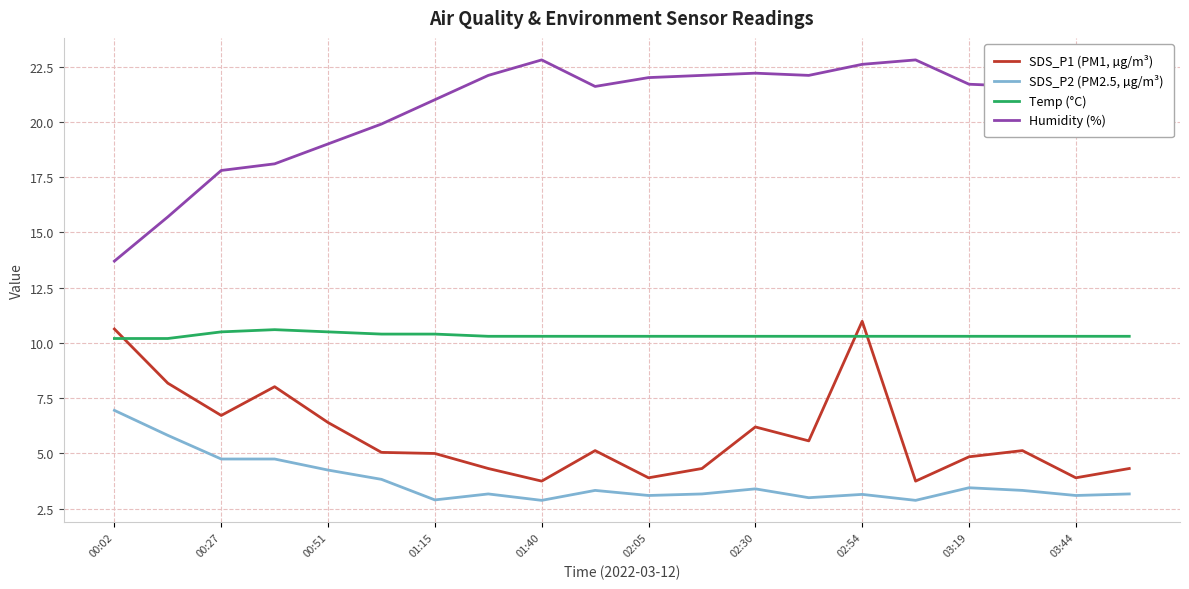

What is the difference between the maximum and minimum values in the Humidity (%) series?

9.1